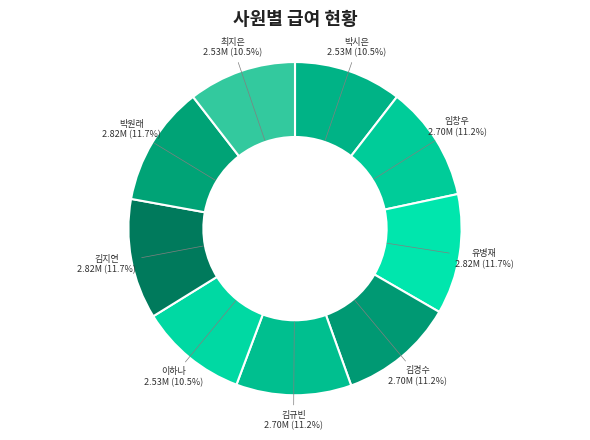

How many slices are in this pie chart?

9